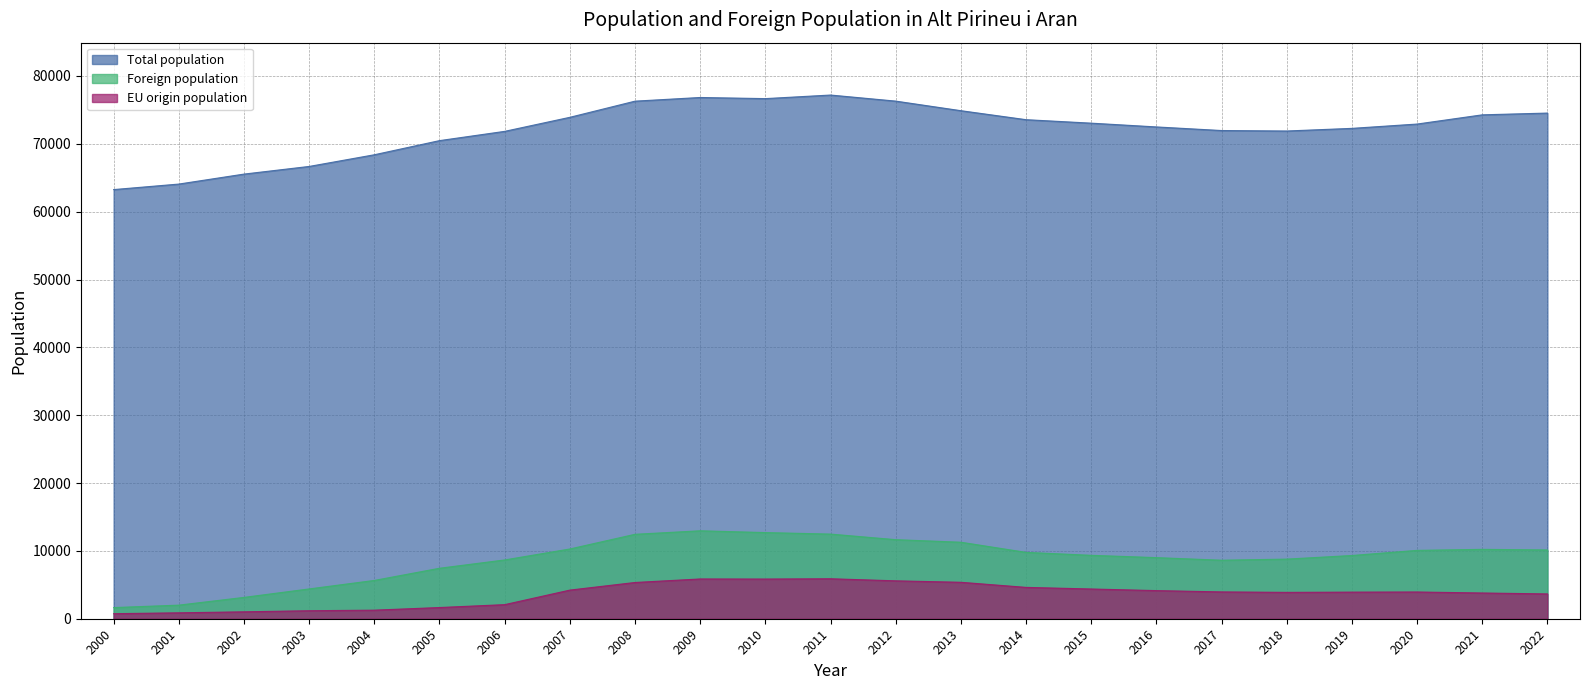

What is the total value across all series at 2011?

95558